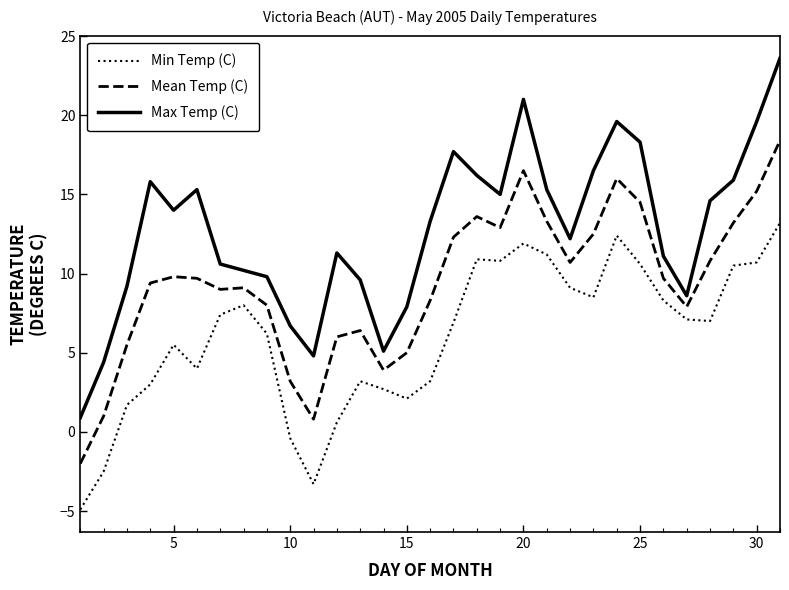

True or false: Min Temp (C) and Mean Temp (C) cross at least once.

False